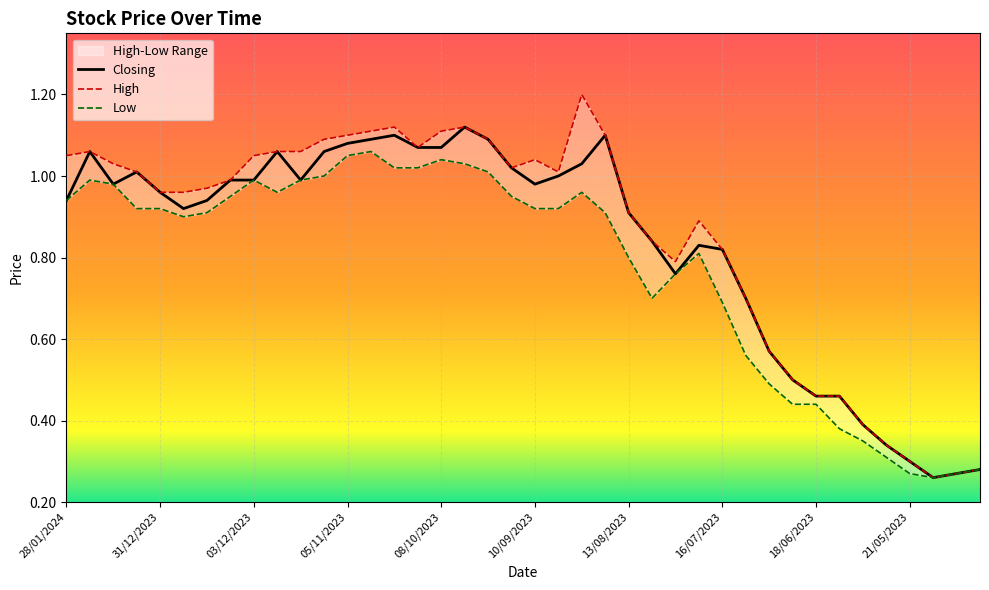

How many data points in High are less than 1?

20